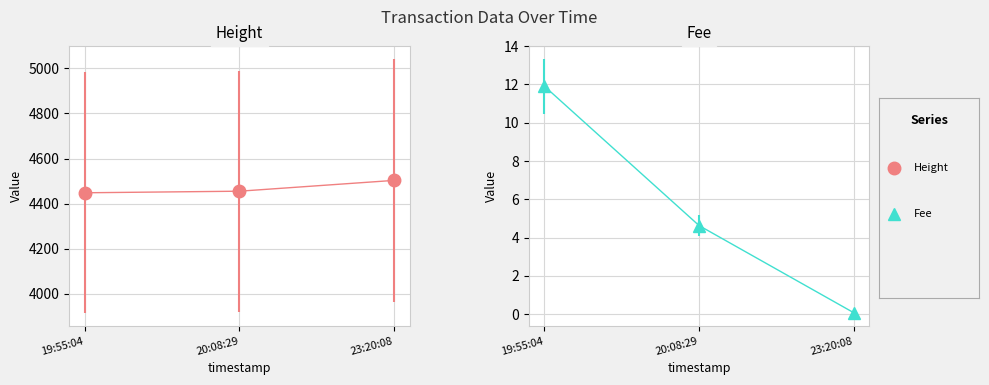

What is the spread (max minus min) of values at 19:55:04?

4436.1